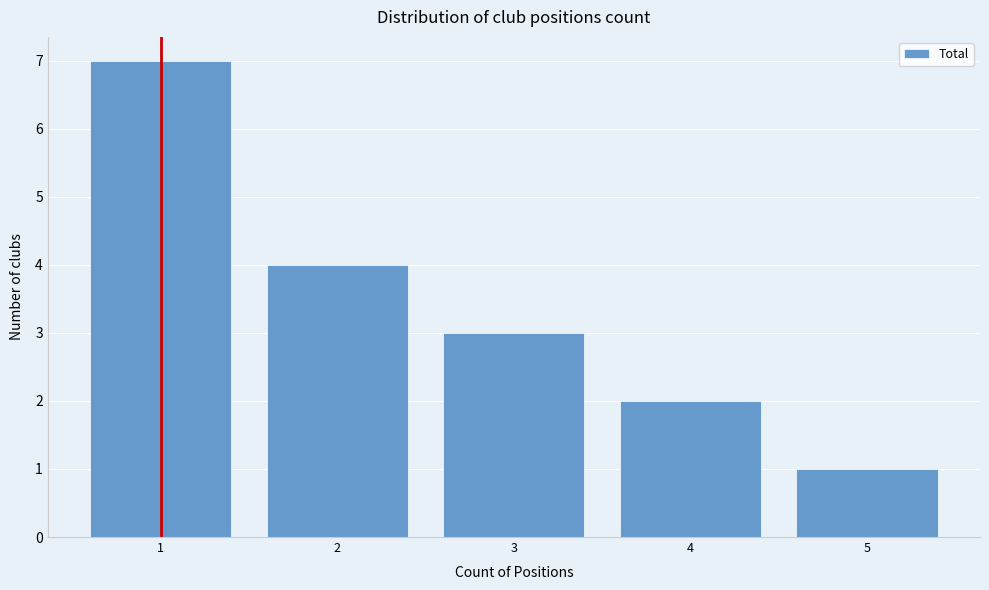

Reading left to right, list all the values displayed in this chart.

1=7	2=4	3=3	4=2	5=1